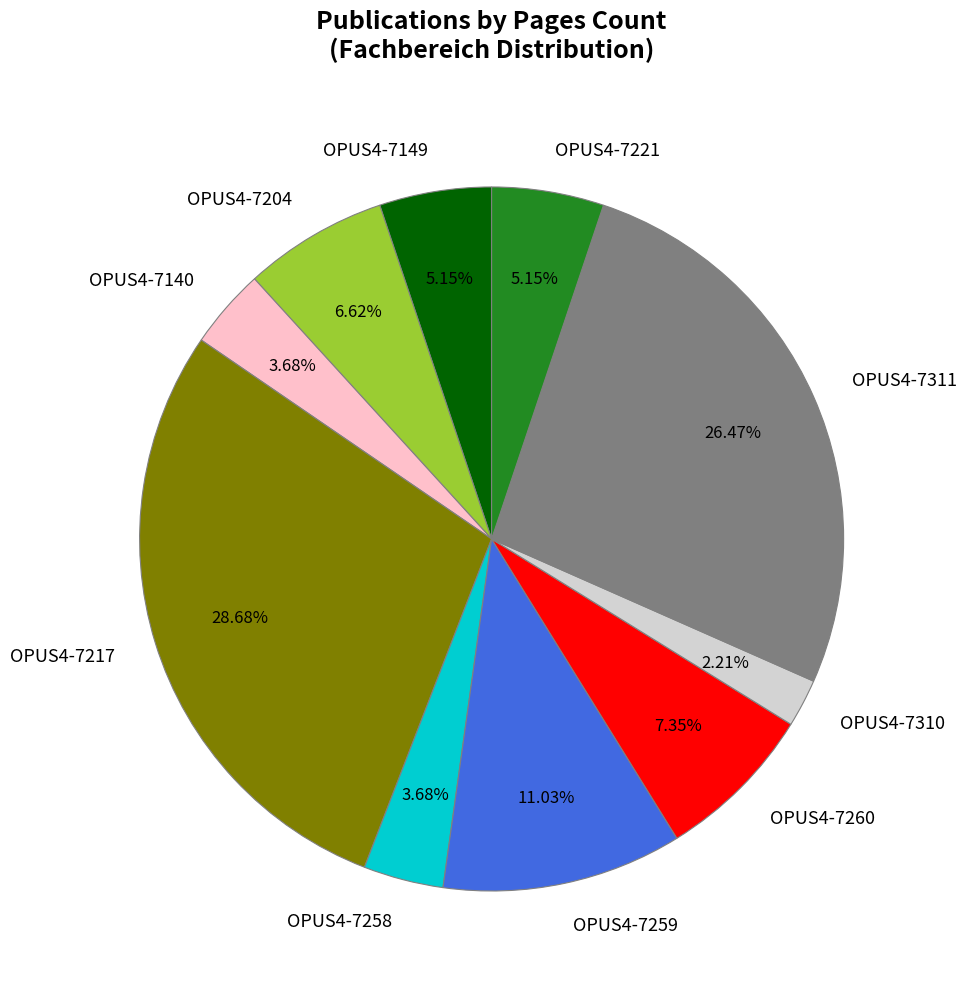

To the nearest percent, what is the combined percentage of OPUS4-7149 and OPUS4-7311?

32%